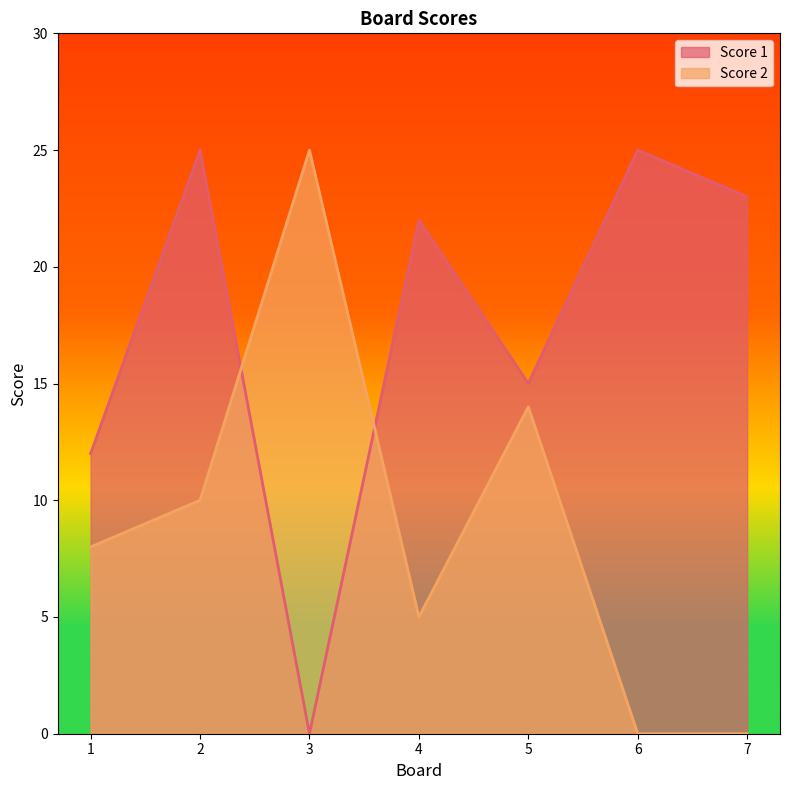

How many lines are shown in the chart?

2